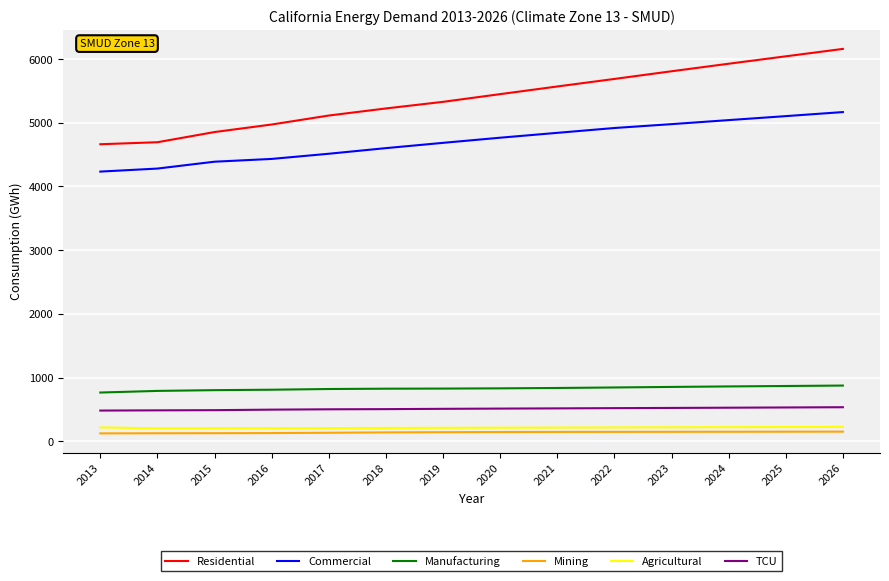

What is the difference between the highest and lowest values at 2014?

4569.8